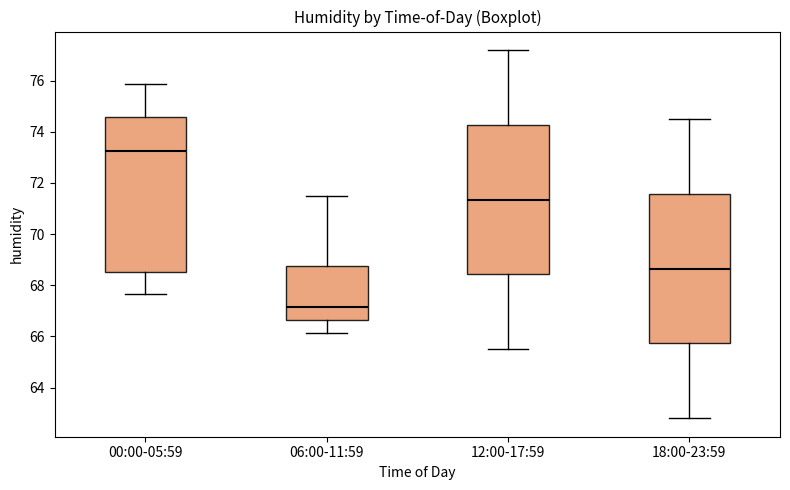

Reading left to right, transcribe this box plot: for each box, give where its median line is, the range the box spans, and where its two whiskers end, as read against the y-axis. The values are not printed on the chart, so give them approximately, as read against the axis.

00:00-05:59: median 73.2, box 68.6 to 74.6, whiskers 67.6 to 75.8
06:00-11:59: median 67.2, box 66.6 to 68.8, whiskers 66.2 to 71.6
12:00-17:59: median 71.4, box 68.4 to 74.2, whiskers 65.6 to 77.2
18:00-23:59: median 68.6, box 65.8 to 71.6, whiskers 62.8 to 74.6